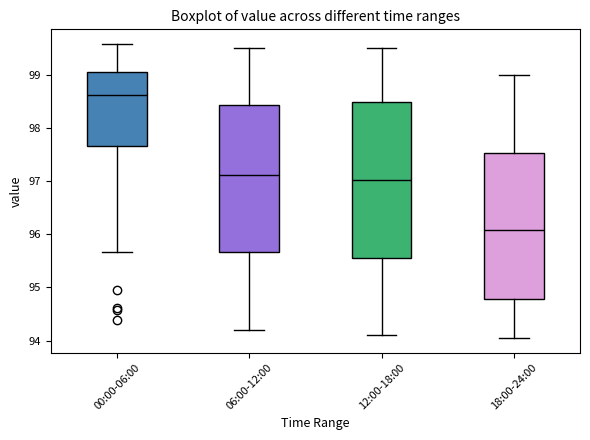

Where does the median line of the box for 18:00-24:00 sit on the y-axis? The values are not printed on the chart, so give them approximately, as read against the axis.

96.1